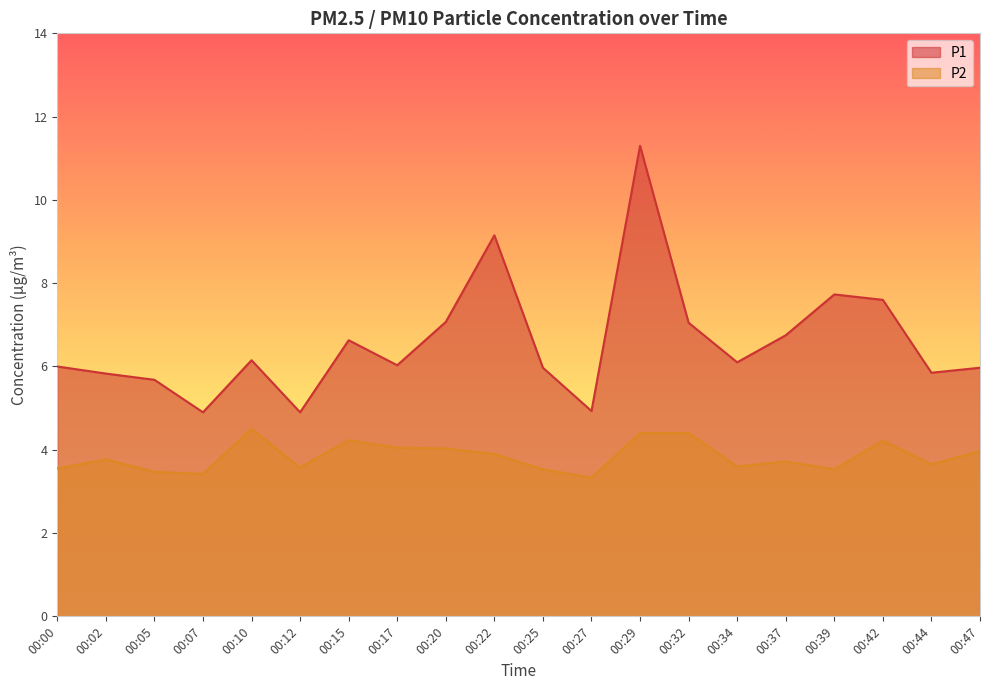

Where is the first local maximum for P2?

00:02